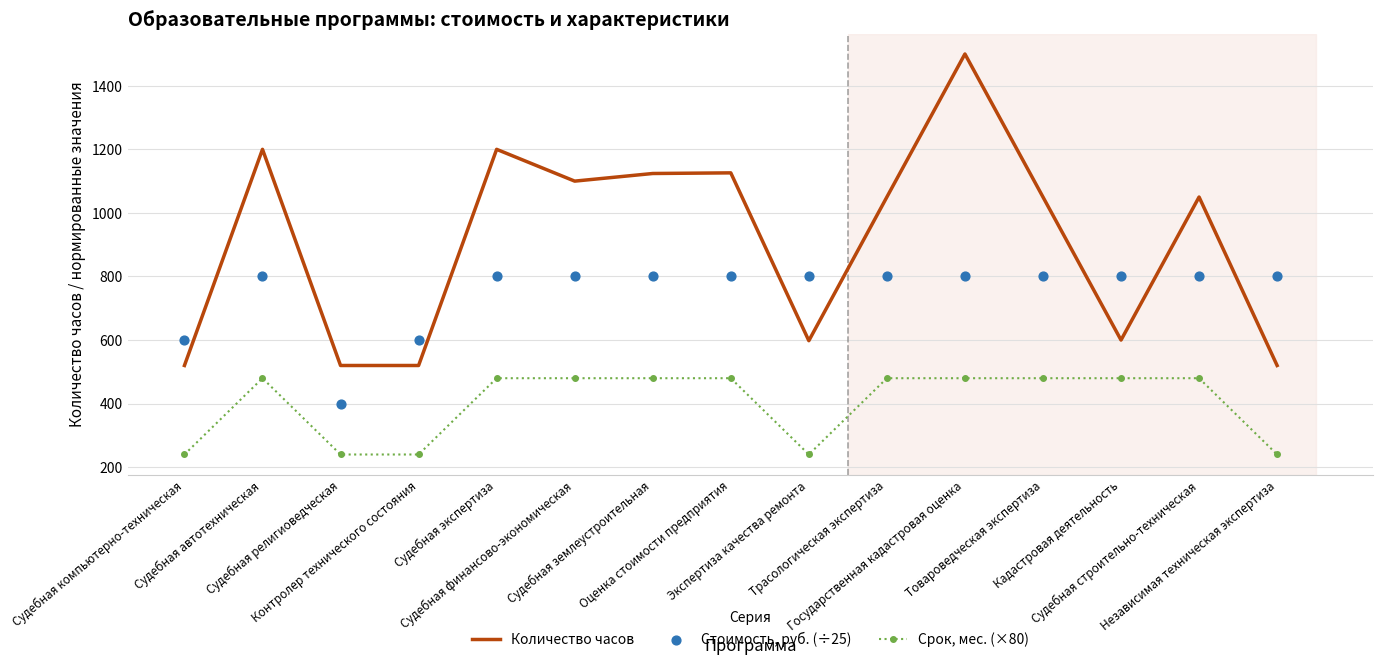

Is the value of Срок, мес. (×80) at Судебная автотехническая greater than the value of Стоимость, руб. (÷25) at Судебная финансово-экономическая?

No